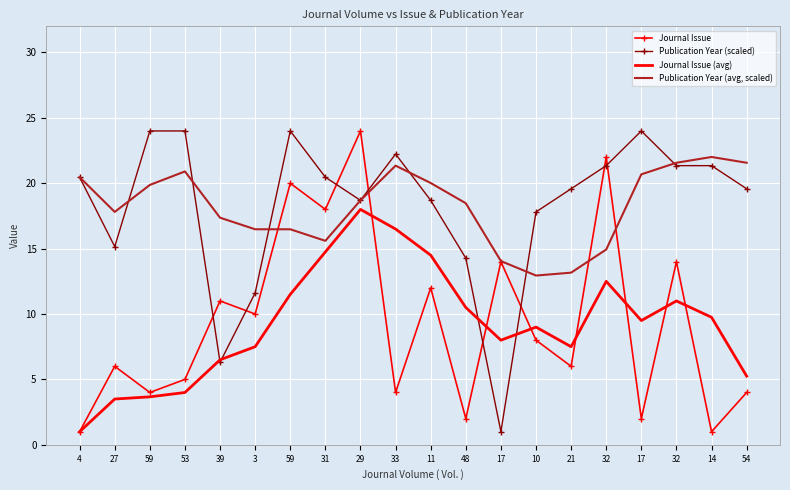

The value of Publication Year (avg, scaled) at 29 is 18.7. True or false?

True